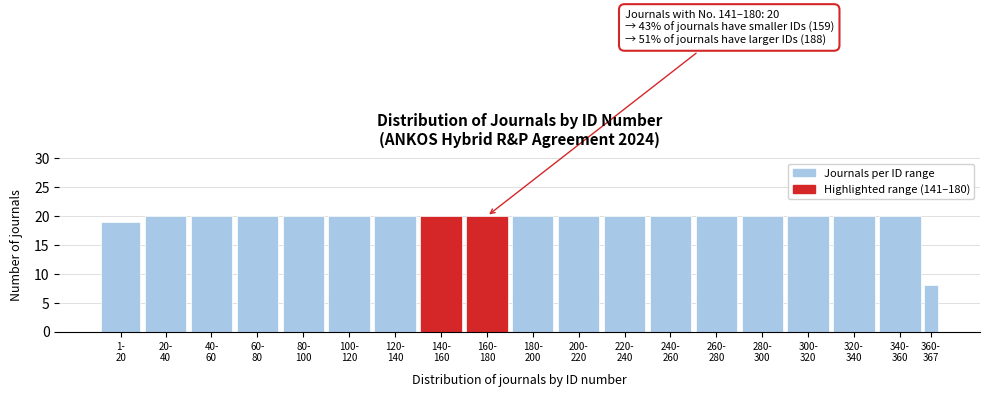

Reading left to right, what are all the values shown in this chart?

19	20	20	20	20	20	20	20	20	20	20	20	20	20	20	20	20	20	8